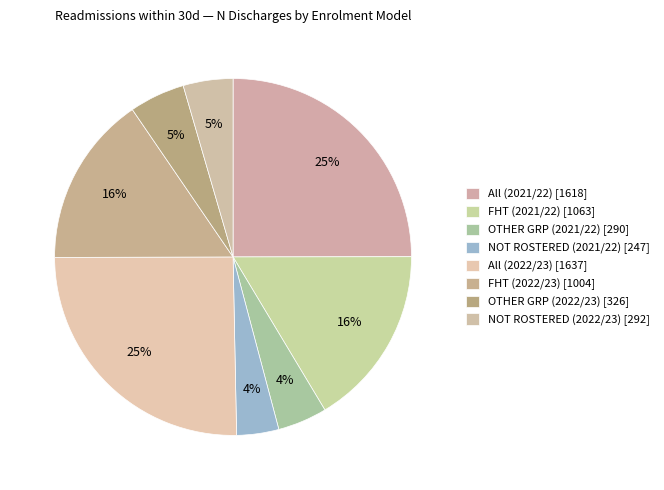

What is the largest slice in the pie chart?

All (2022/23)